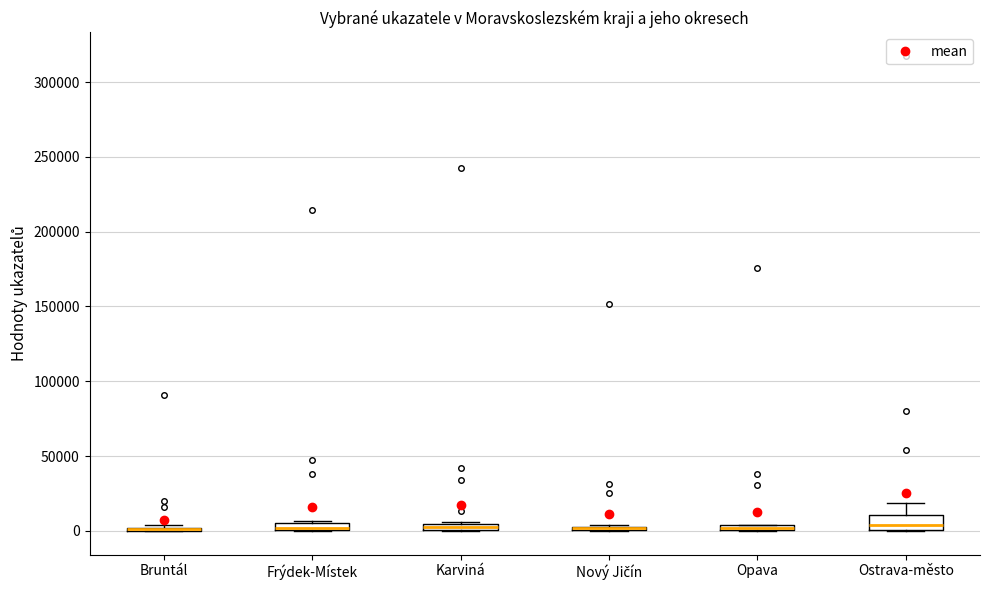

Comparing the boxes themselves (not the whiskers), which one is the tallest?

Ostrava-město